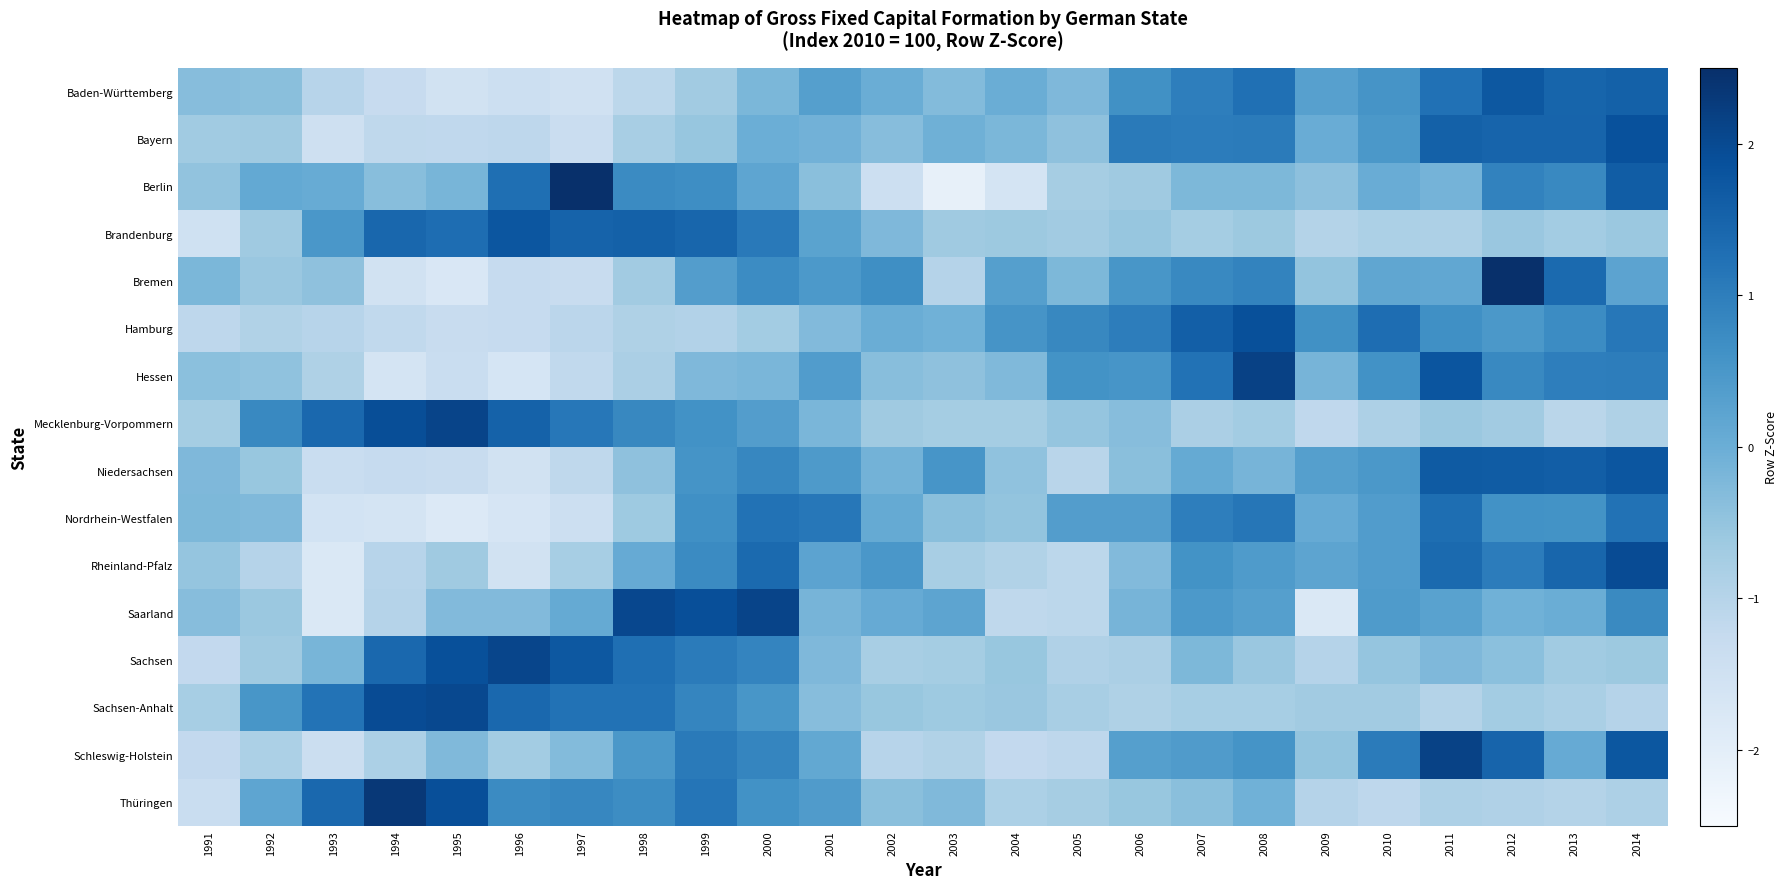

Reading left to right, list all the values displayed in this chart.

Baden-Württemberg: 1991=-0.3	1992=-0.4	1993=-1.0	1994=-1.3	1995=-1.5	1996=-1.4	1997=-1.5	1998=-1.1	1999=-0.7	2000=-0.2	2001=0.3	2002=0.0	2003=-0.3	2004=0.0	2005=-0.2	2006=0.6	2007=1.0	2008=1.3	2009=0.3	2010=0.6	2011=1.2	2012=1.7	2013=1.5	2014=1.5
Bayern: 1991=-0.7	1992=-0.7	1993=-1.5	1994=-1.1	1995=-1.2	1996=-1.1	1997=-1.4	1998=-0.8	1999=-0.5	2000=-0.0	2001=-0.1	2002=-0.3	2003=-0.0	2004=-0.2	2005=-0.4	2006=1.1	2007=1.0	2008=1.0	2009=0.0	2010=0.5	2011=1.5	2012=1.5	2013=1.5	2014=1.9
Berlin: 1991=-0.5	1992=0.1	1993=0.0	1994=-0.4	1995=-0.2	1996=1.3	1997=2.5	1998=0.7	1999=0.7	2000=0.2	2001=-0.4	2002=-1.4	2003=-2.1	2004=-1.6	2005=-0.8	2006=-0.7	2007=-0.2	2008=-0.2	2009=-0.4	2010=0.0	2011=-0.1	2012=0.9	2013=0.8	2014=1.6
Brandenburg: 1991=-1.5	1992=-0.7	1993=0.5	1994=1.4	1995=1.3	1996=1.8	1997=1.5	1998=1.5	1999=1.5	2000=1.1	2001=0.2	2002=-0.2	2003=-0.7	2004=-0.6	2005=-0.7	2006=-0.5	2007=-0.7	2008=-0.6	2009=-1.0	2010=-0.9	2011=-0.9	2012=-0.6	2013=-0.7	2014=-0.6
Bremen: 1991=-0.2	1992=-0.6	1993=-0.4	1994=-1.5	1995=-1.8	1996=-1.3	1997=-1.3	1998=-0.7	1999=0.4	2000=0.7	2001=0.5	2002=0.7	2003=-1.0	2004=0.3	2005=-0.2	2006=0.5	2007=0.8	2008=0.9	2009=-0.5	2010=0.2	2011=0.1	2012=2.8	2013=1.4	2014=0.2
Hamburg: 1991=-1.1	1992=-0.9	1993=-1.0	1994=-1.2	1995=-1.3	1996=-1.3	1997=-1.1	1998=-0.9	1999=-1.0	2000=-0.7	2001=-0.3	2002=0.0	2003=-0.1	2004=0.6	2005=0.8	2006=1.0	2007=1.6	2008=1.9	2009=0.6	2010=1.3	2011=0.7	2012=0.5	2013=0.7	2014=1.1
Hessen: 1991=-0.4	1992=-0.5	1993=-0.9	1994=-1.6	1995=-1.3	1996=-1.6	1997=-1.2	1998=-0.8	1999=-0.3	2000=-0.2	2001=0.4	2002=-0.4	2003=-0.4	2004=-0.3	2005=0.6	2006=0.5	2007=1.2	2008=2.1	2009=-0.2	2010=0.6	2011=1.8	2012=0.8	2013=1.0	2014=1.0
Mecklenburg-Vorpommern: 1991=-0.7	1992=0.8	1993=1.4	1994=1.9	1995=2.1	1996=1.5	1997=1.1	1998=0.8	1999=0.6	2000=0.4	2001=-0.2	2002=-0.7	2003=-0.7	2004=-0.7	2005=-0.5	2006=-0.3	2007=-0.8	2008=-0.7	2009=-1.2	2010=-0.9	2011=-0.6	2012=-0.7	2013=-1.1	2014=-0.9
Niedersachsen: 1991=-0.3	1992=-0.5	1993=-1.3	1994=-1.3	1995=-1.3	1996=-1.6	1997=-1.1	1998=-0.4	1999=0.6	2000=0.8	2001=0.4	2002=-0.1	2003=0.5	2004=-0.5	2005=-1.0	2006=-0.4	2007=0.1	2008=-0.2	2009=0.3	2010=0.5	2011=1.7	2012=1.6	2013=1.6	2014=1.8
Nordrhein-Westfalen: 1991=-0.2	1992=-0.3	1993=-1.6	1994=-1.6	1995=-1.8	1996=-1.7	1997=-1.4	1998=-0.6	1999=0.7	2000=1.2	2001=1.1	2002=0.1	2003=-0.4	2004=-0.5	2005=0.4	2006=0.4	2007=1.0	2008=1.1	2009=0.1	2010=0.4	2011=1.3	2012=0.6	2013=0.6	2014=1.2
Rheinland-Pfalz: 1991=-0.5	1992=-1.0	1993=-1.8	1994=-1.0	1995=-0.6	1996=-1.5	1997=-0.8	1998=0.1	1999=0.8	2000=1.4	2001=0.2	2002=0.5	2003=-0.8	2004=-0.9	2005=-1.1	2006=-0.3	2007=0.6	2008=0.4	2009=0.2	2010=0.4	2011=1.4	2012=1.0	2013=1.5	2014=2.0
Saarland: 1991=-0.3	1992=-0.6	1993=-1.8	1994=-1.0	1995=-0.3	1996=-0.3	1997=0.1	1998=2.0	1999=1.9	2000=2.1	2001=-0.2	2002=0.1	2003=0.2	2004=-1.1	2005=-1.1	2006=-0.2	2007=0.5	2008=0.3	2009=-1.8	2010=0.4	2011=0.3	2012=-0.1	2013=0.0	2014=0.8
Sachsen: 1991=-1.2	1992=-0.6	1993=-0.2	1994=1.4	1995=1.9	1996=2.1	1997=1.7	1998=1.3	1999=1.0	2000=0.9	2001=-0.2	2002=-0.8	2003=-0.7	2004=-0.6	2005=-0.9	2006=-0.8	2007=-0.2	2008=-0.6	2009=-1.0	2010=-0.5	2011=-0.2	2012=-0.4	2013=-0.7	2014=-0.6
Sachsen-Anhalt: 1991=-0.8	1992=0.5	1993=1.2	1994=2.0	1995=2.0	1996=1.4	1997=1.2	1998=1.2	1999=0.8	2000=0.5	2001=-0.3	2002=-0.6	2003=-0.6	2004=-0.6	2005=-0.8	2006=-0.9	2007=-0.8	2008=-0.8	2009=-0.7	2010=-0.7	2011=-1.0	2012=-0.7	2013=-0.8	2014=-1.0
Schleswig-Holstein: 1991=-1.2	1992=-0.9	1993=-1.4	1994=-0.8	1995=-0.3	1996=-0.7	1997=-0.3	1998=0.5	1999=1.1	2000=0.9	2001=0.1	2002=-1.0	2003=-0.9	2004=-1.2	2005=-1.1	2006=0.3	2007=0.4	2008=0.6	2009=-0.5	2010=1.1	2011=2.1	2012=1.5	2013=0.1	2014=1.7
Thüringen: 1991=-1.3	1992=0.2	1993=1.4	1994=2.3	1995=1.9	1996=0.8	1997=0.8	1998=0.7	1999=1.2	2000=0.6	2001=0.4	2002=-0.4	2003=-0.3	2004=-0.8	2005=-0.8	2006=-0.6	2007=-0.4	2008=-0.1	2009=-1.0	2010=-1.1	2011=-0.9	2012=-0.9	2013=-1.0	2014=-0.9